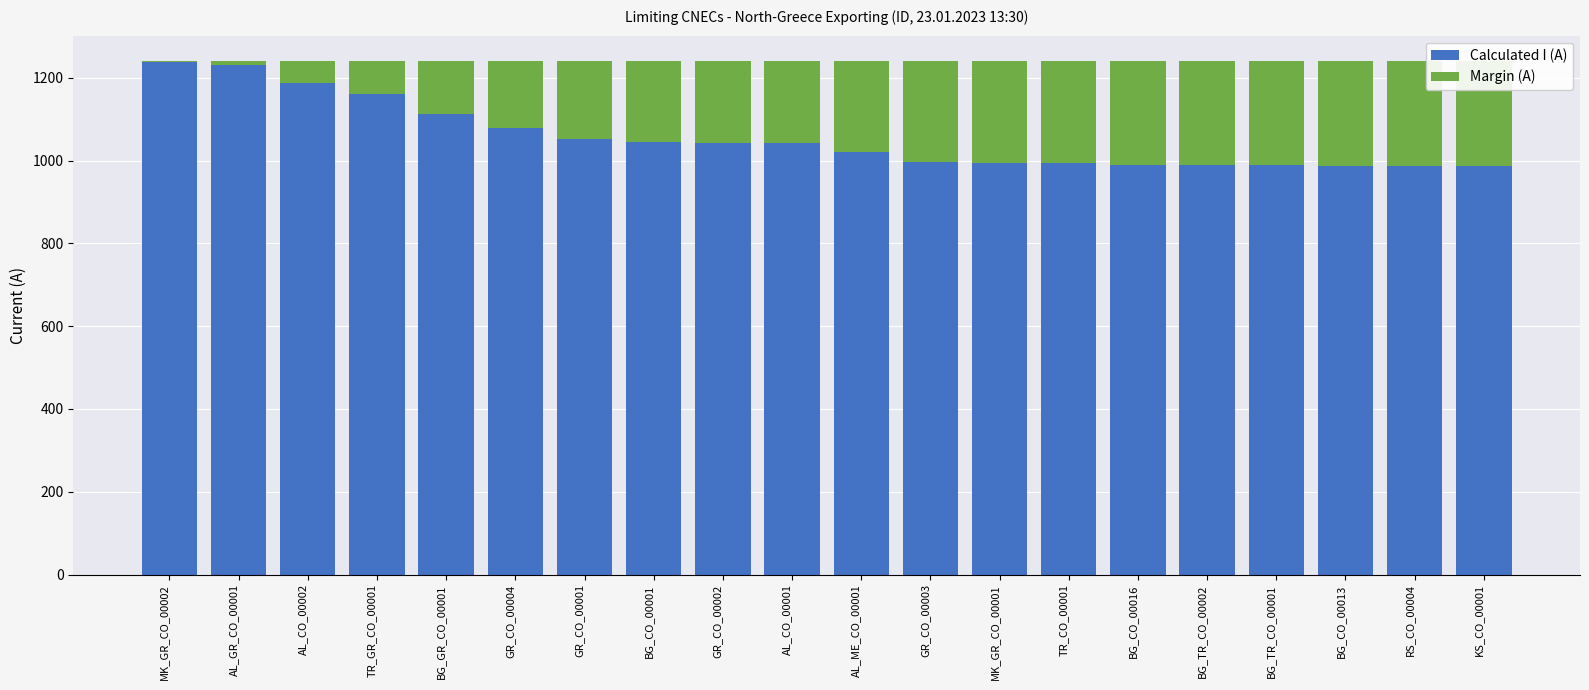

Which has a higher value, RS_CO_00004 or MK_GR_CO_00001?

MK_GR_CO_00001